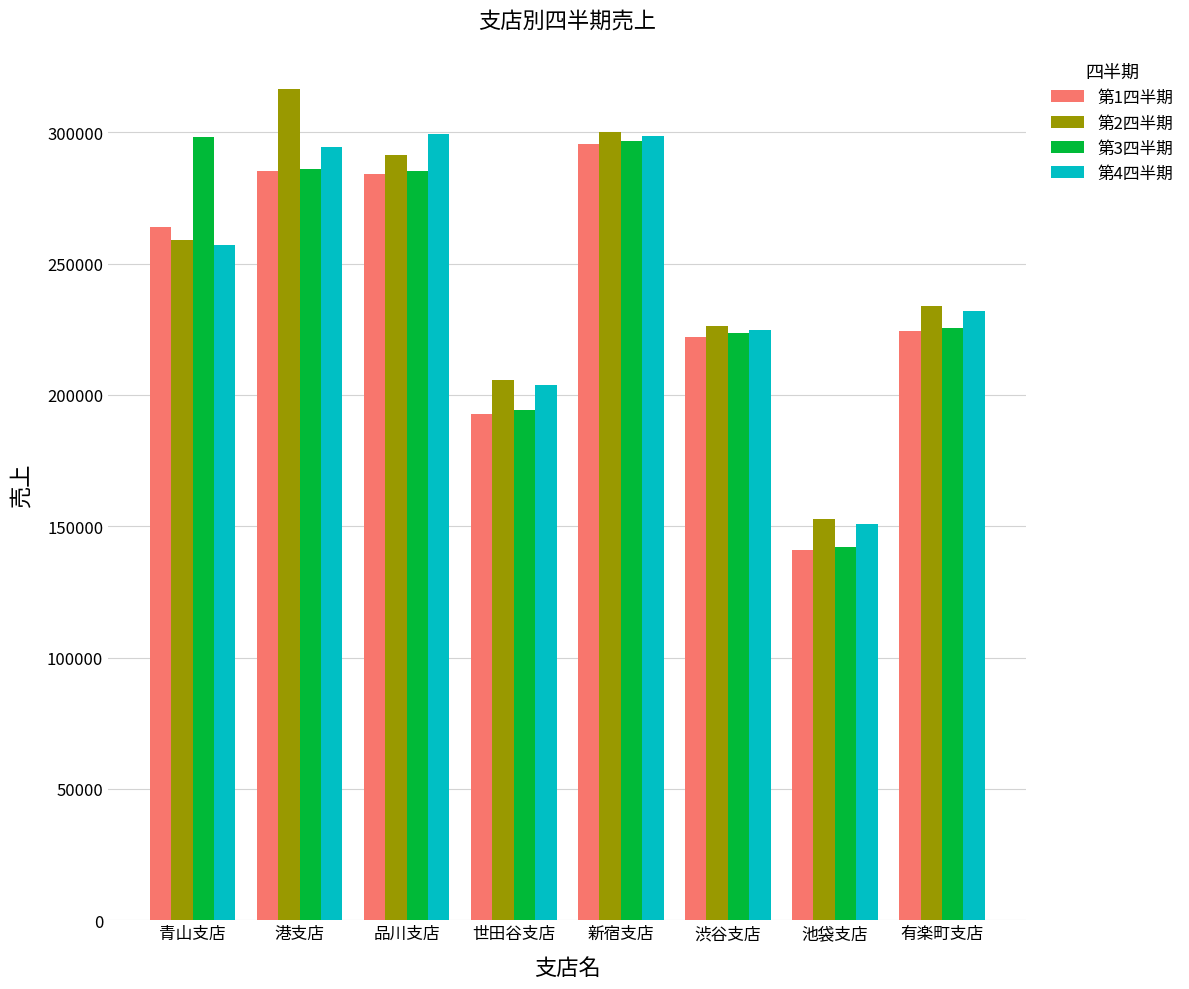

What is the average value of the 第4四半期 series?

245088